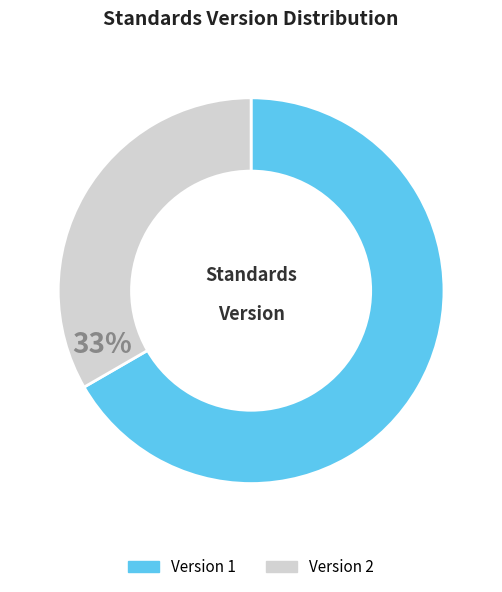

Which slice is the largest?

Version 1